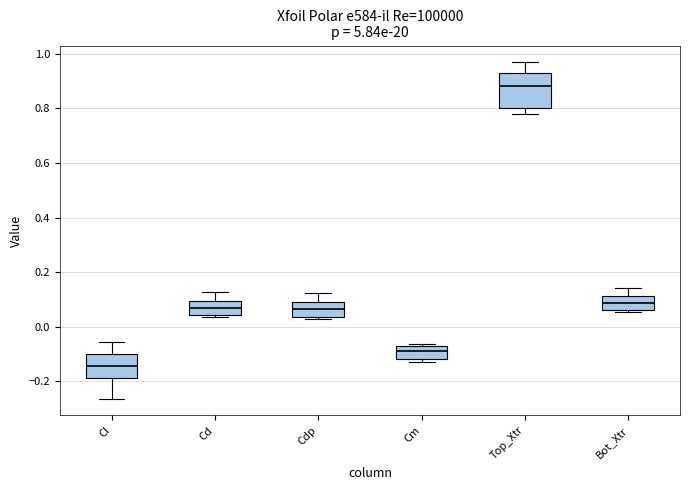

Reading left to right, read every box against the y-axis: the position of its median line, the range the box covers, and the ends of its whiskers. The values are not printed on the chart, so give them approximately, as read against the axis.

Cl: median -0.14, box -0.18 to -0.10, whiskers -0.26 to -0.06
Cd: median 0.06, box 0.04 to 0.10, whiskers 0.04 (just below the box's lower edge) to 0.12
Cdp: median 0.06, box 0.04 to 0.10, whiskers 0.02 to 0.12
Cm: median -0.08, box -0.12 to -0.06, whiskers -0.14 to -0.06 (just above the box's upper edge)
Top_Xtr: median 0.88, box 0.80 to 0.94, whiskers 0.78 to 0.96
Bot_Xtr: median 0.08, box 0.06 to 0.12, whiskers 0.06 to 0.14